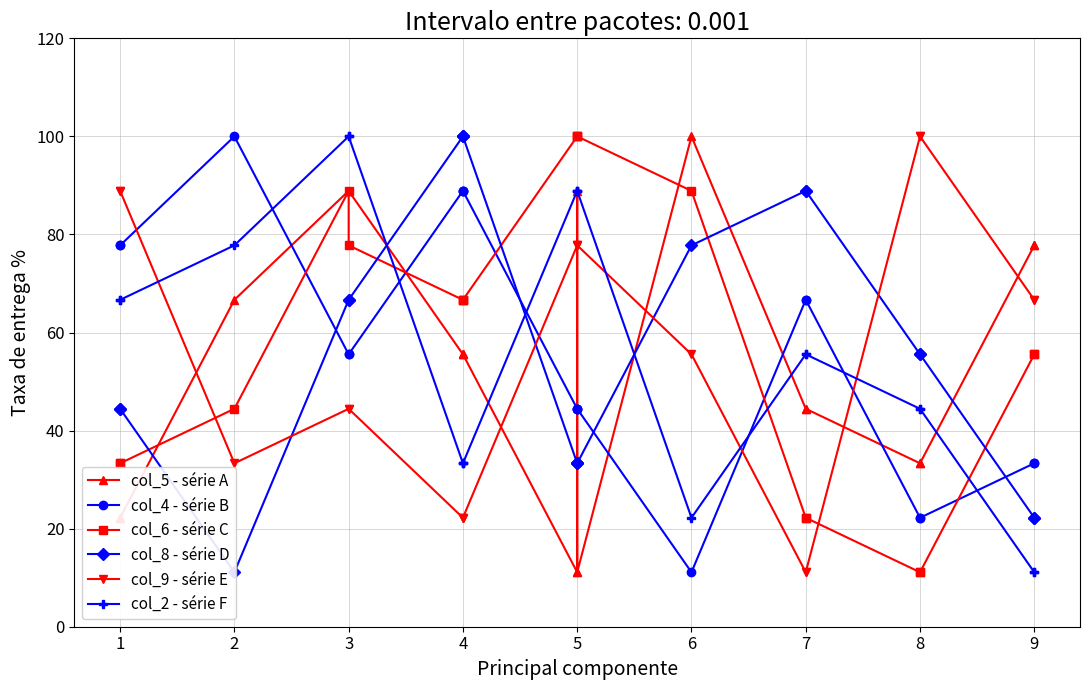

How many interior local peaks does the col_6 - série C series have?

1